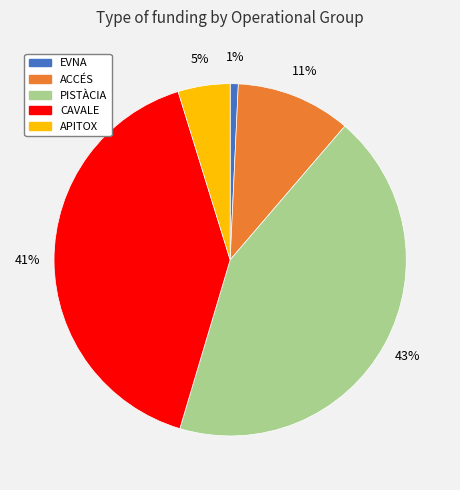

Rank the categories by value from highest to lowest.

PISTÀCIA, CAVALE, ACCÉS, APITOX, EVNA